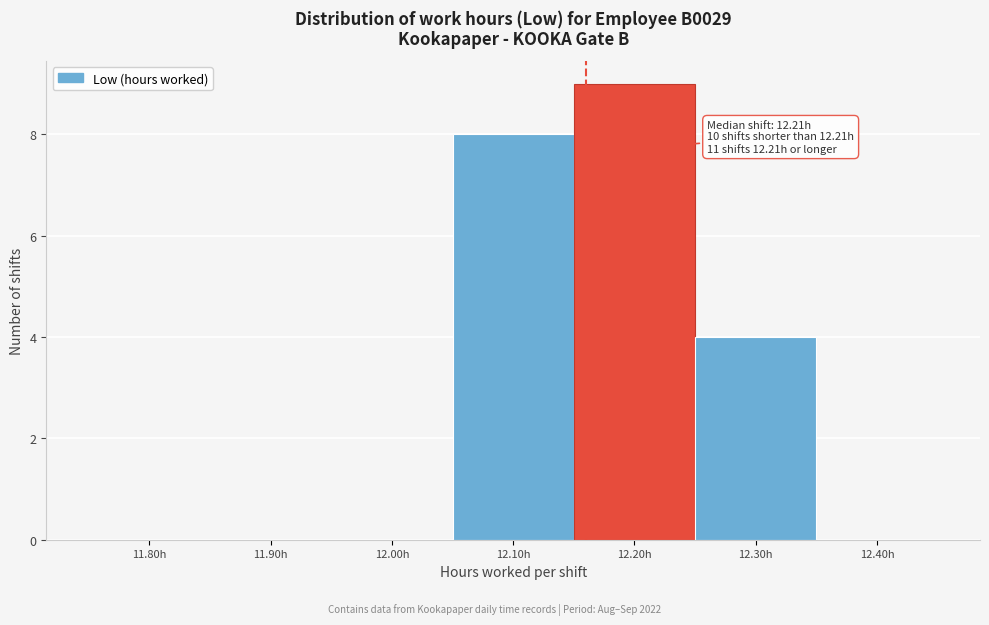

Reading right to left, list all the values displayed in this chart.

12.40h=0	12.30h=4	12.20h=9	12.10h=8	12.00h=0	11.90h=0	11.80h=0